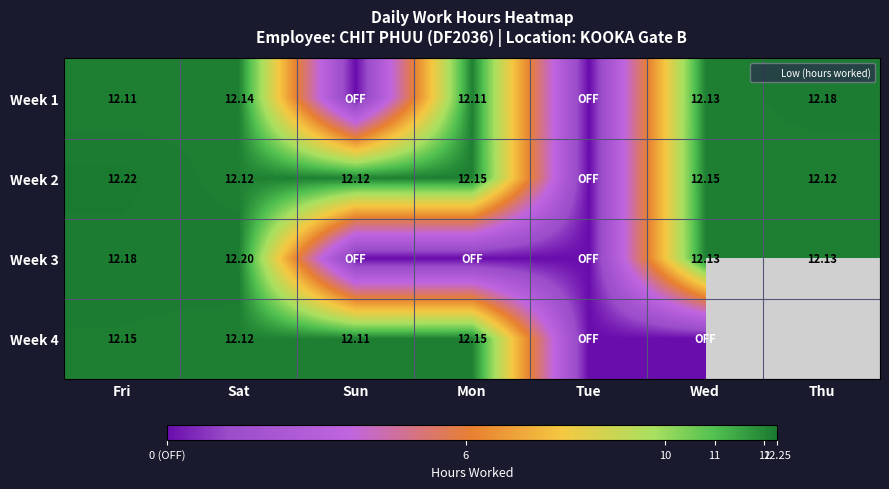

What is the difference between the Week 2 values at Thu and Tue?

12.1